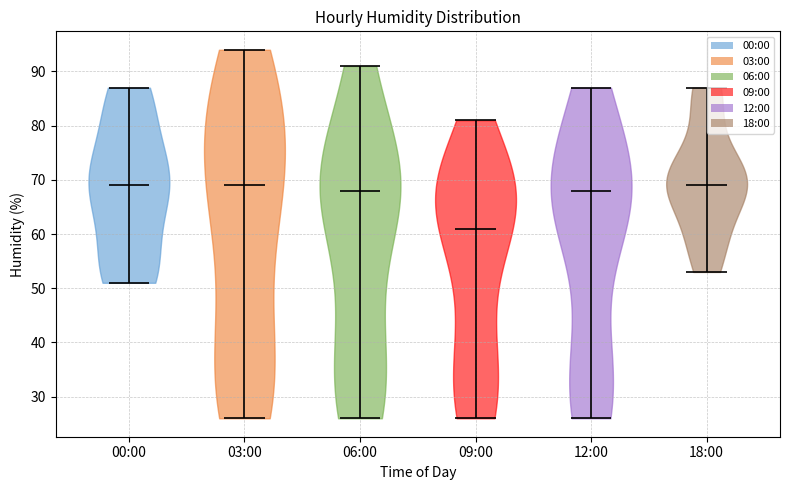

What is the highest point the violin for 03:00 reaches on the y-axis? The values are not printed on the chart, so give them approximately, as read against the axis.

94